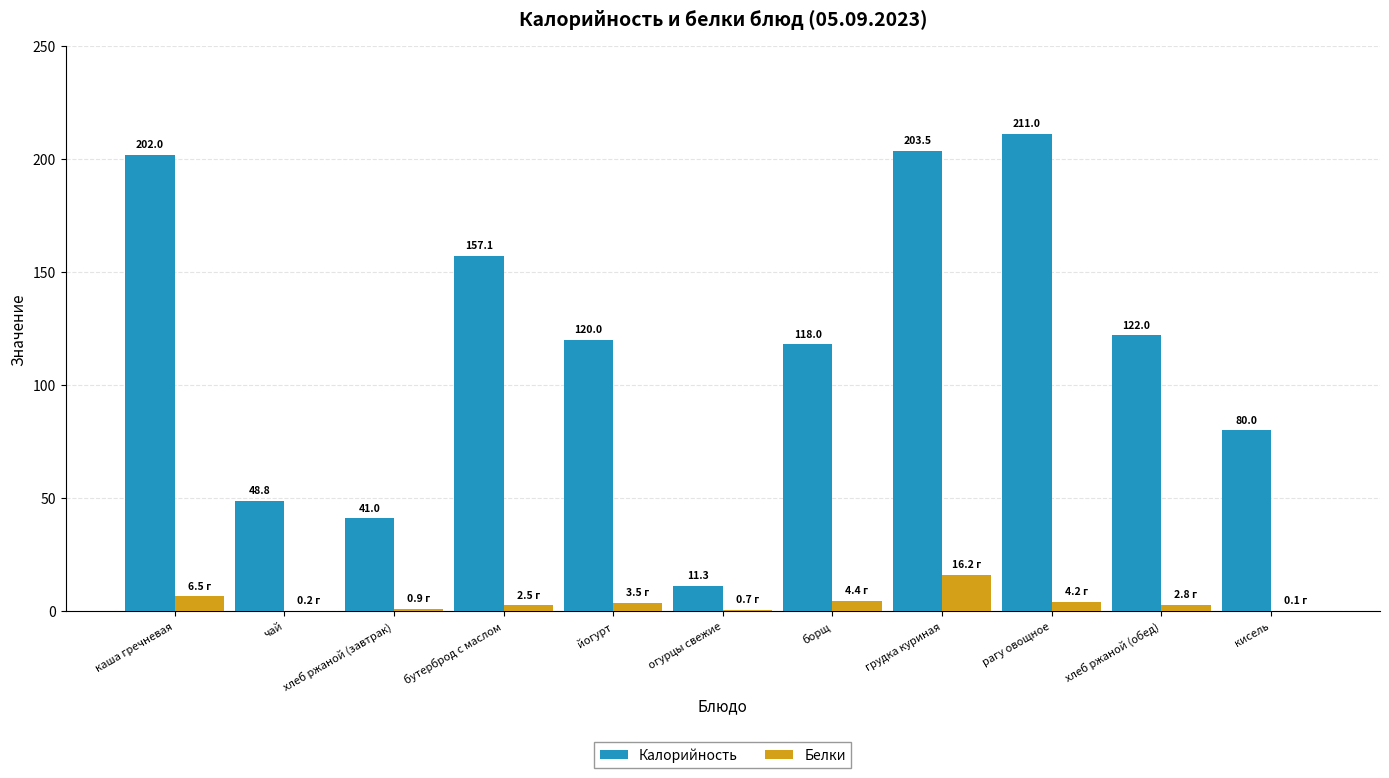

What value does the Белки series have at хлеб ржаной (обед)?

2.8